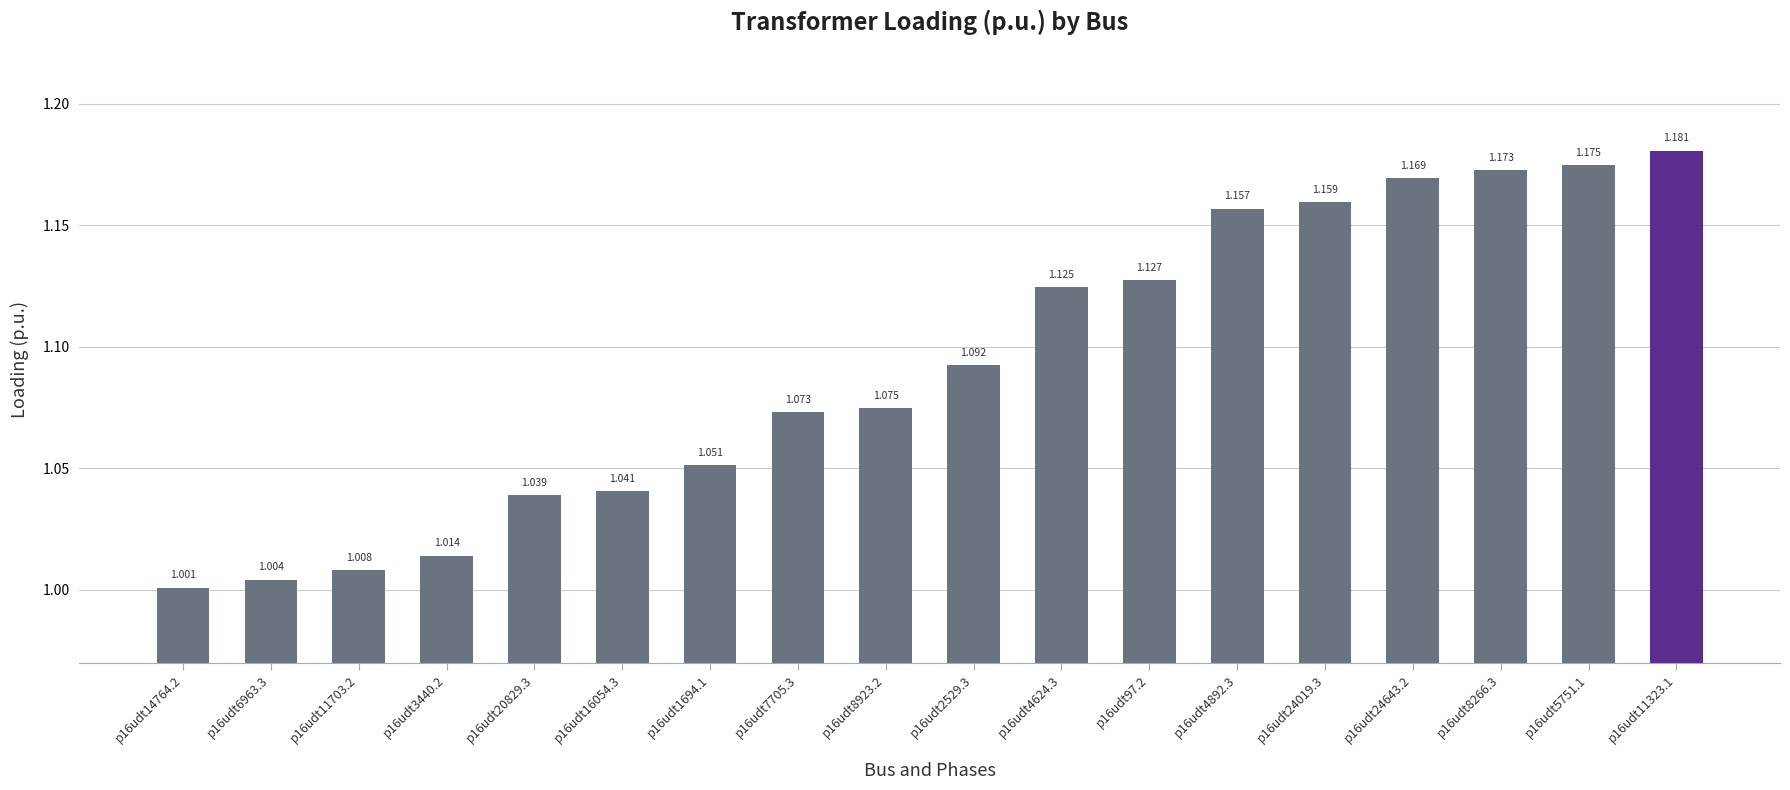

Reading left to right, what are all the values shown in this chart?

1.0	1.0	1.0	1.0	1.0	1.0	1.1	1.1	1.1	1.1	1.1	1.1	1.2	1.2	1.2	1.2	1.2	1.2